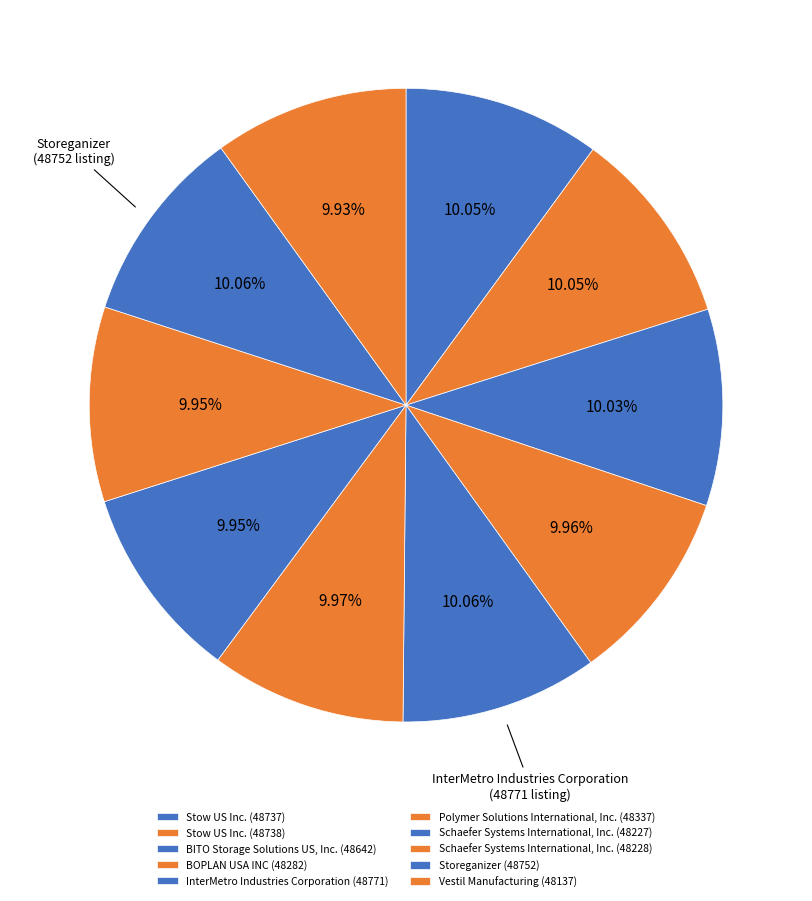

Do BOPLAN USA INC (48282) and Vestil Manufacturing (48137) together represent more than half of the pie?

No